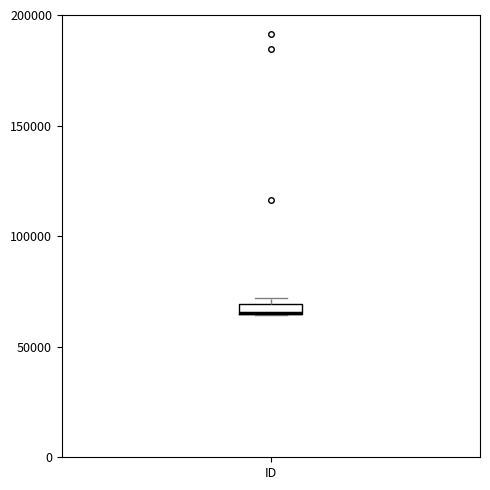

Where is the upper edge of the box for ID on the y-axis? The values are not printed on the chart, so give them approximately, as read against the axis.

70000